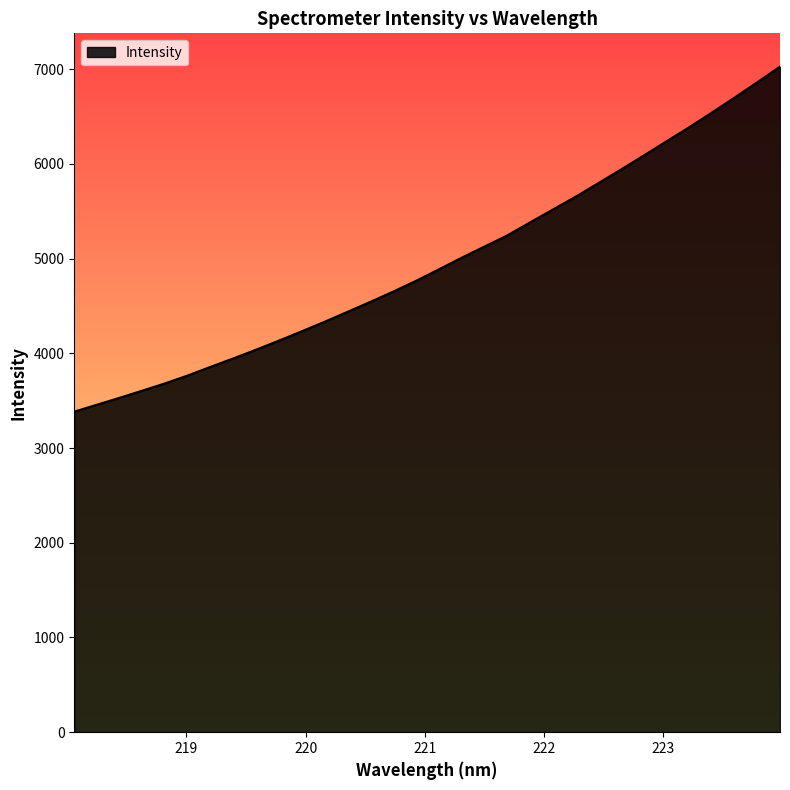

What is the difference between the maximum and minimum values?

3642.9